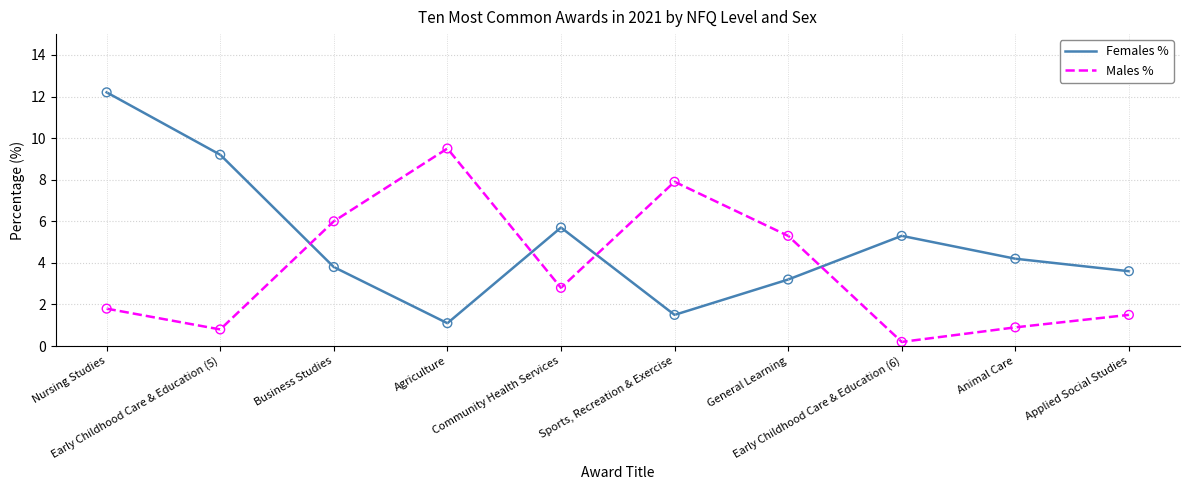

At how many categories does at least one series exceed 11?

1